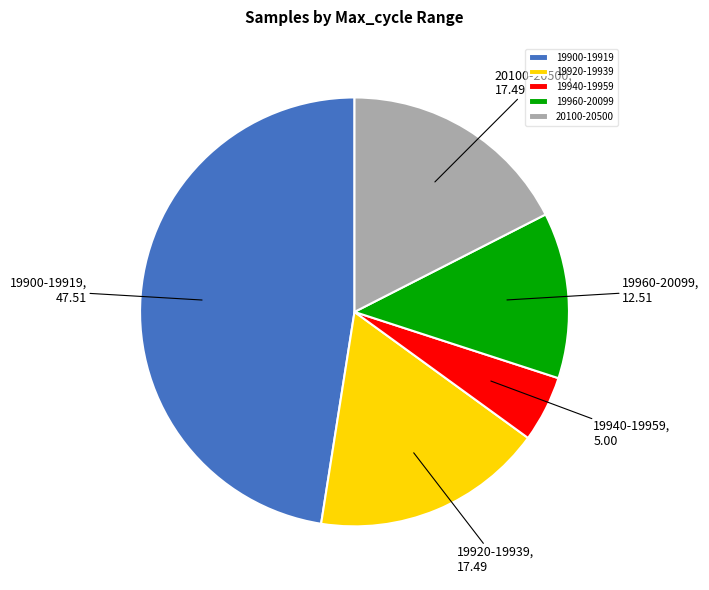

How many segments does this pie chart have?

5